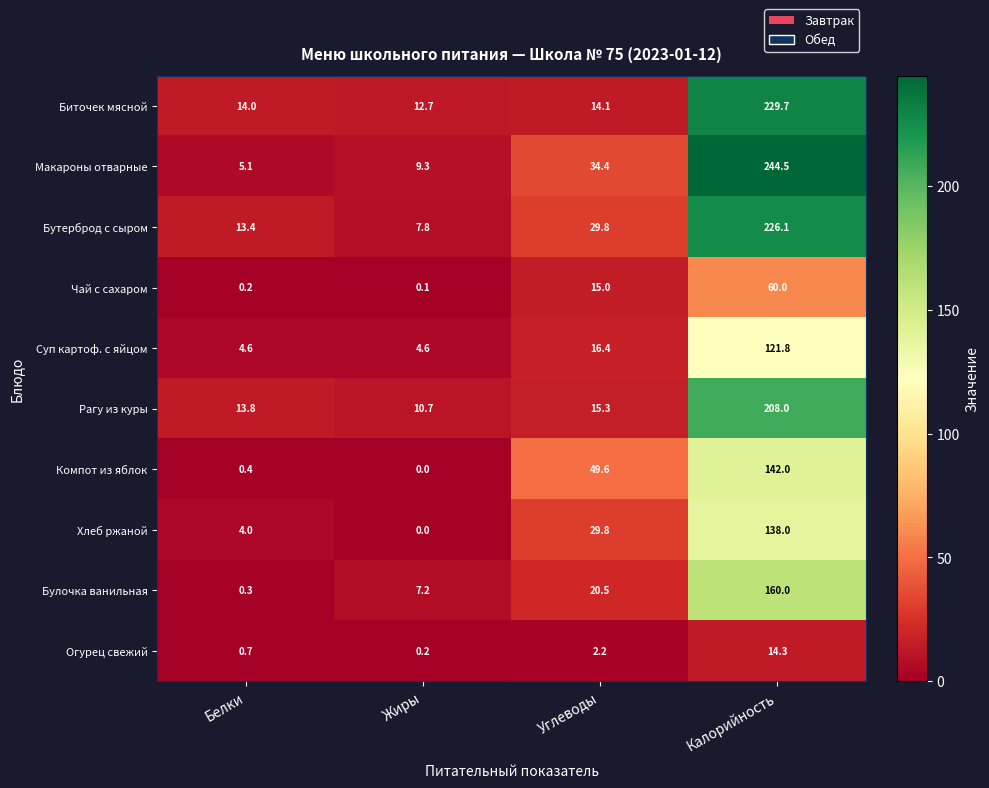

List the series in order of their peak value, lowest first.

Огурец свежий, Чай с сахаром, Суп картоф. с яйцом, Хлеб ржаной, Компот из яблок, Булочка ванильная, Рагу из куры, Бутерброд с сыром, Биточек мясной, Макароны отварные